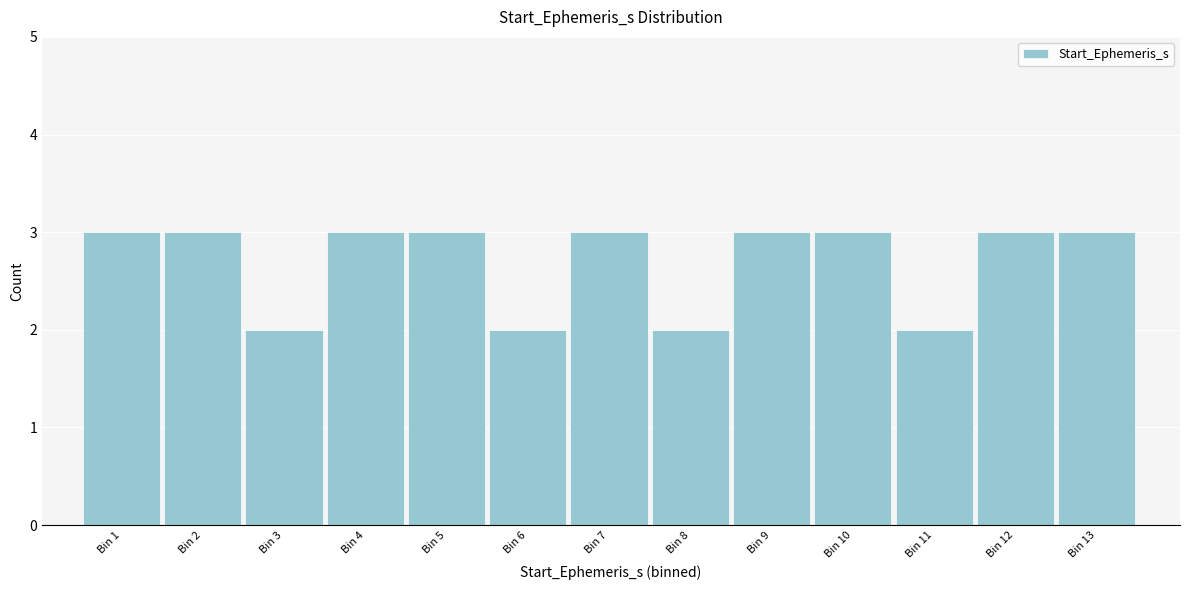

Reading left to right, what are all the values shown in this chart?

3	3	2	3	3	2	3	2	3	3	2	3	3